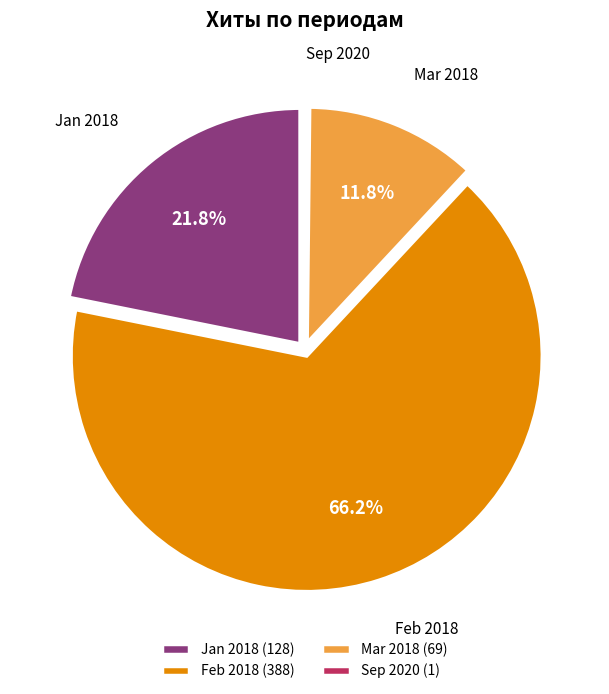

Which category has the biggest portion of the pie?

Feb 2018 (388)